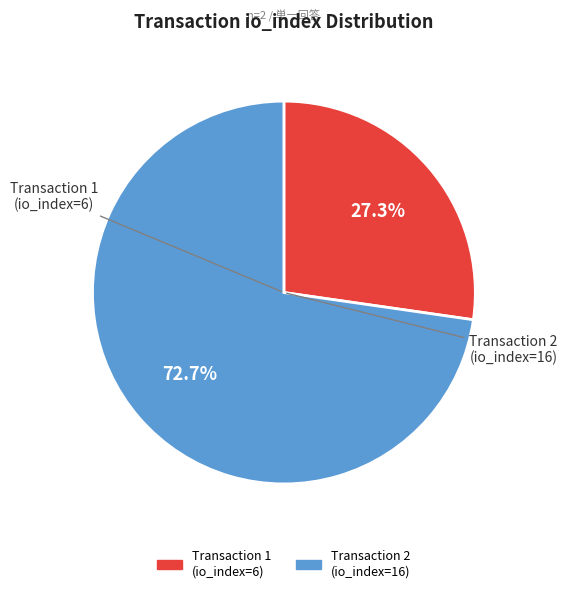

Is there a majority slice in this chart?

Yes